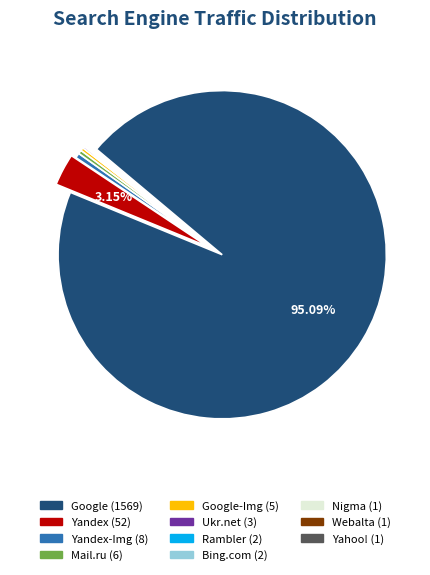

Is there any slice that represents more than half of the pie?

Yes